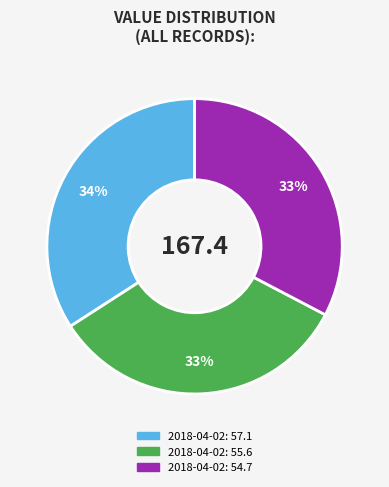

Count the number of slices in the pie.

3